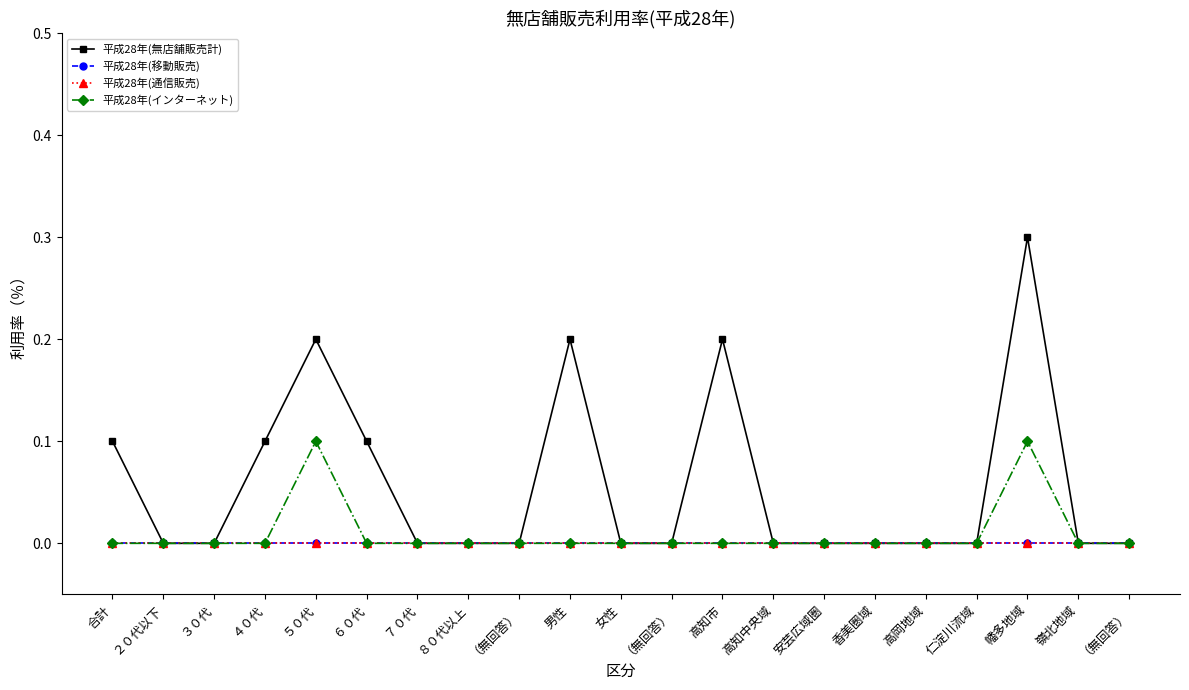

Is the value of 平成28年(インターネット) at 高知中央域 greater than the value of 平成28年(移動販売) at （無回答）?

No